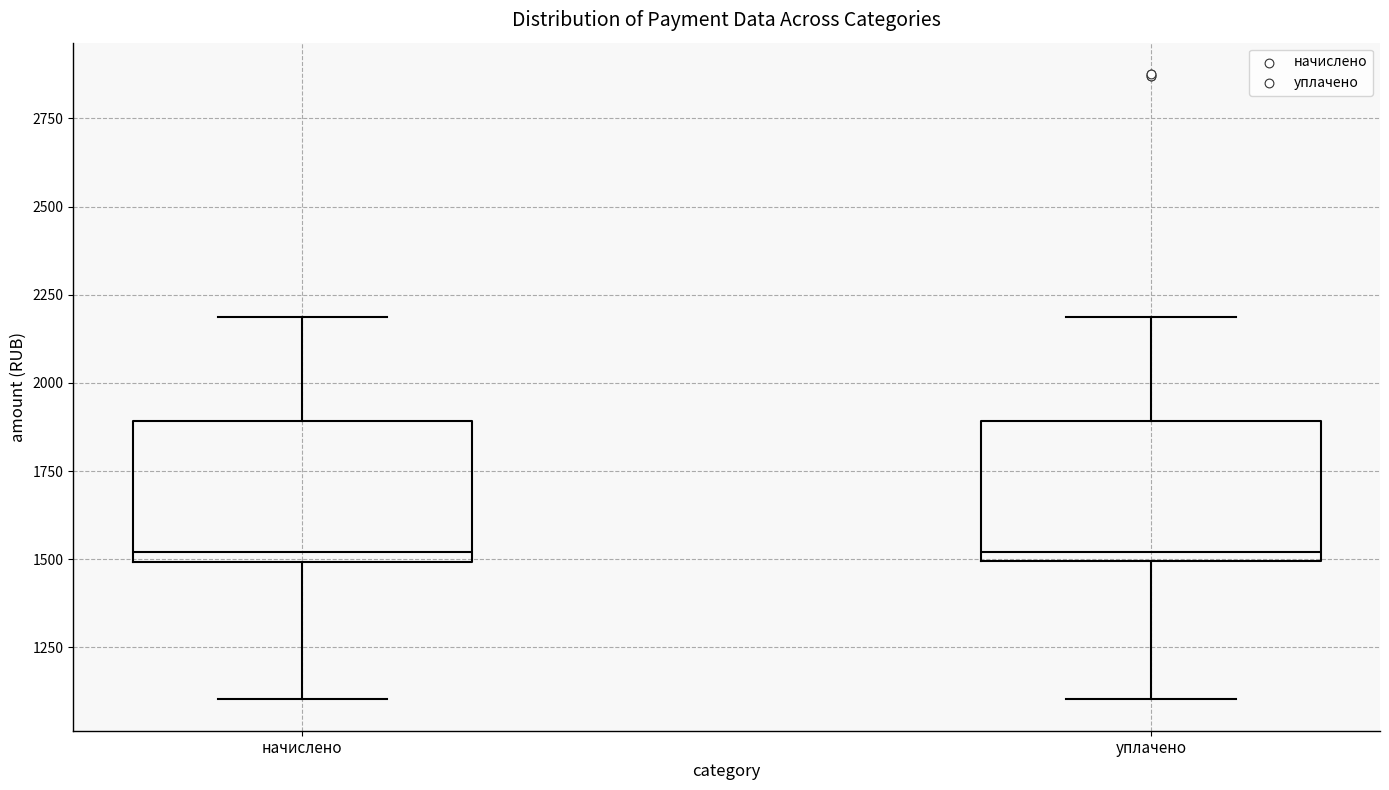

Reading left to right, transcribe this box plot: for each box, give where its median line is, the range the box spans, and where its two whiskers end, as read against the y-axis. The values are not printed on the chart, so give them approximately, as read against the axis.

начислено: median 1500 (just above the box's lower edge), box 1500 to 1900, whiskers 1100 to 2200
уплачено: median 1500 (just above the box's lower edge), box 1500 to 1900, whiskers 1100 to 2200